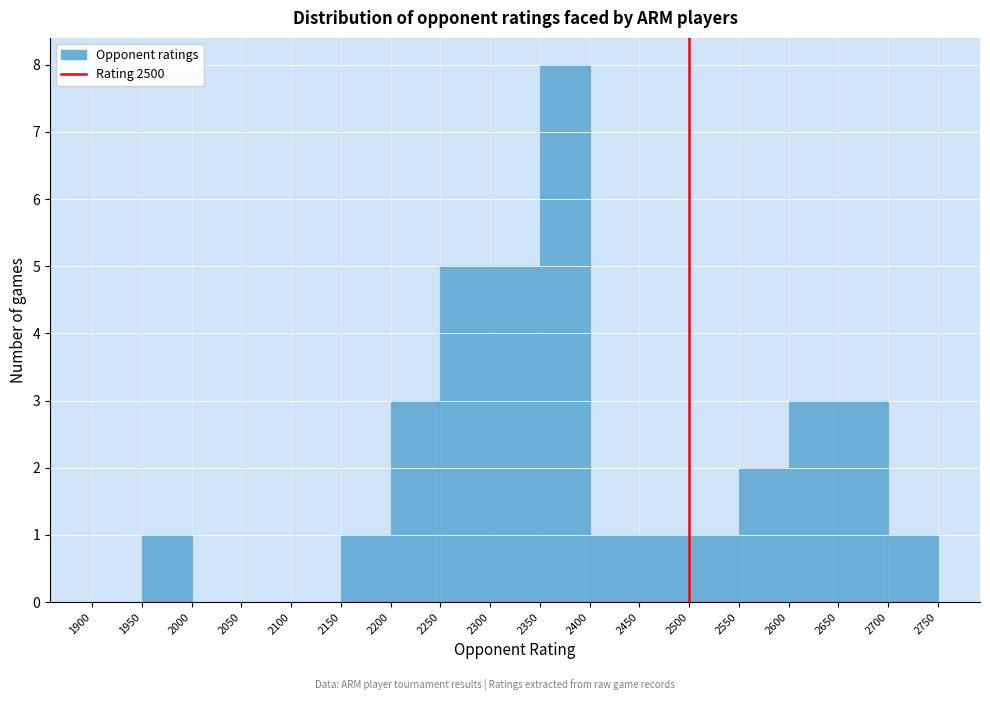

Reading left to right, list every bar in this chart as the range it spans on the x-axis followed by its height. The values are not printed on the chart, so give them approximately, as read against the axis.

1900 to 1950: 0
1950 to 2000: 1
2000 to 2050: 0
2050 to 2100: 0
2100 to 2150: 0
2150 to 2200: 1
2200 to 2250: 3
2250 to 2300: 5
2300 to 2350: 5
2350 to 2400: 8
2400 to 2450: 1
2450 to 2500: 1
2500 to 2550: 1
2550 to 2600: 2
2600 to 2650: 3
2650 to 2700: 3
2700 to 2750: 1